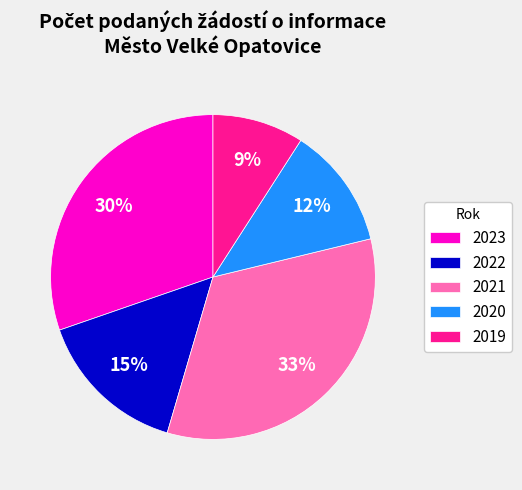

What is the ratio of the value at 2019 to the value at 2022?

0.6